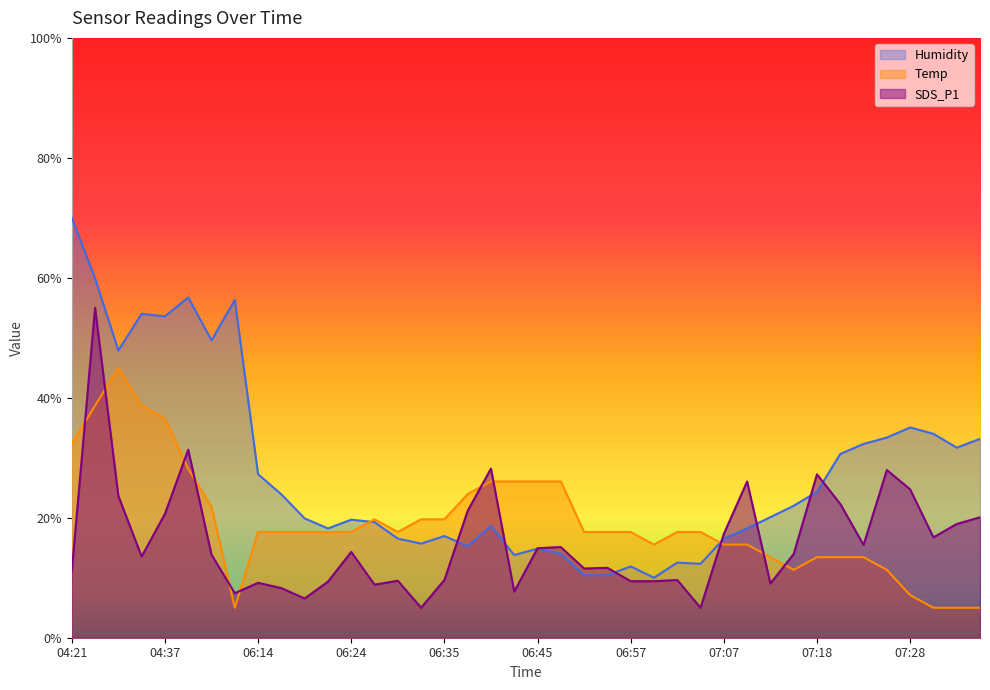

How many times do Temp and Humidity cross each other?

2